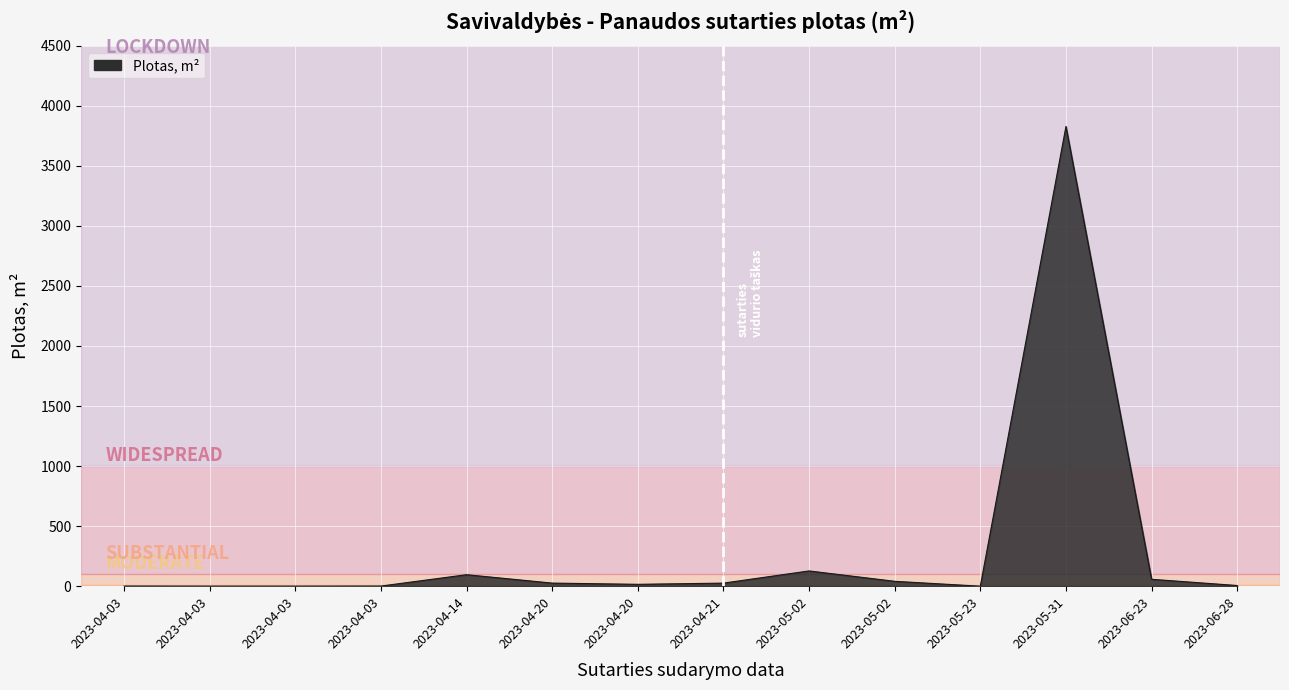

How many categories are shown in the chart?

14